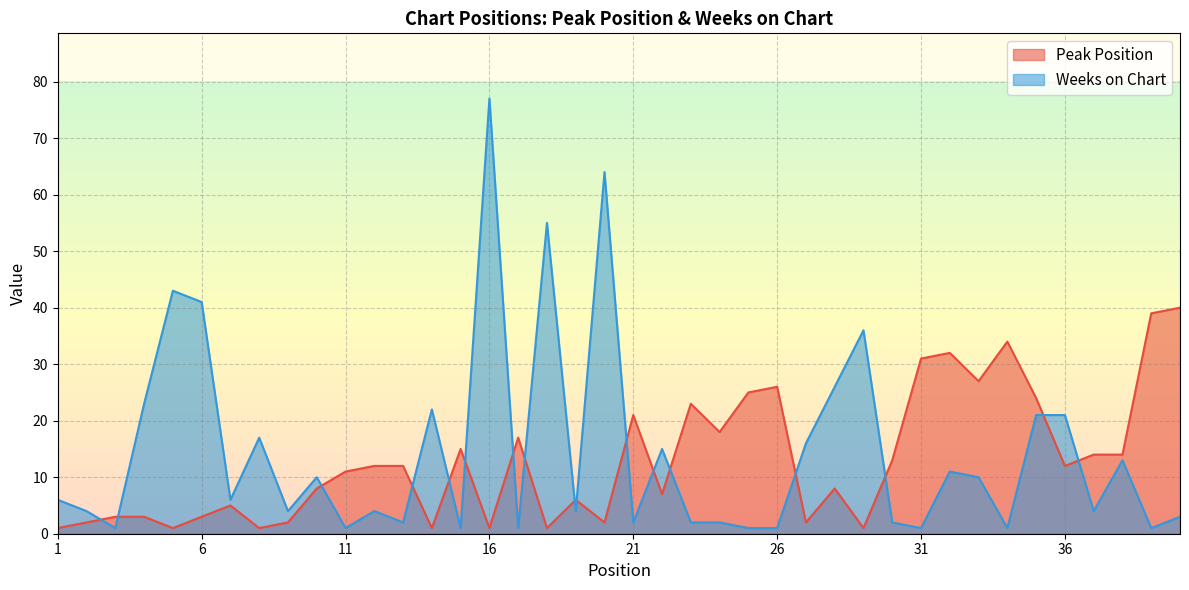

The Weeks on Chart series shows 1 at 12. True or false?

False